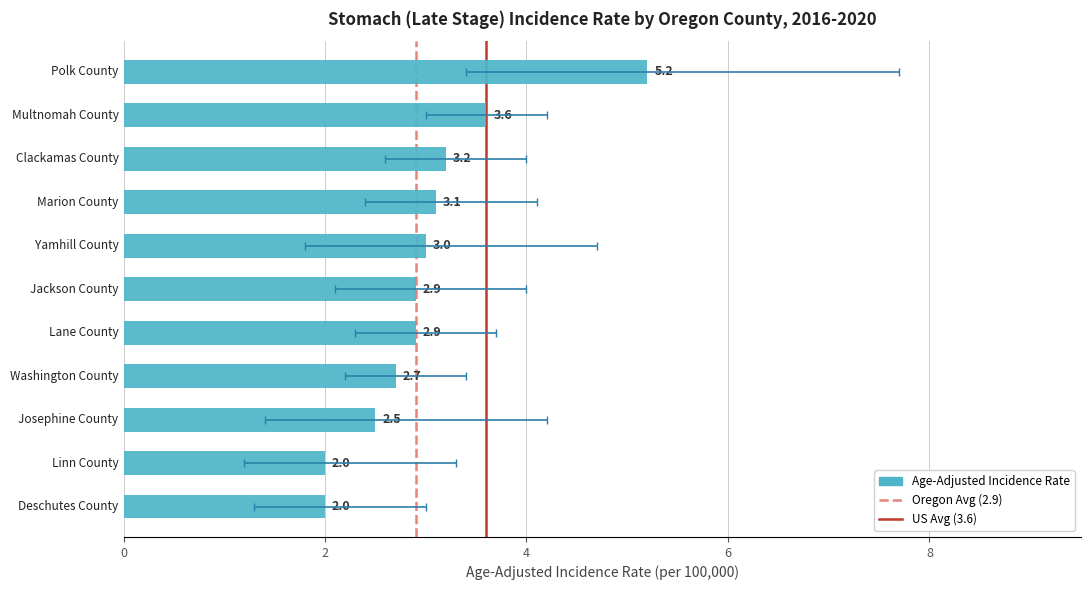

What is the lowest value of the Lower 95% CI series?

1.2